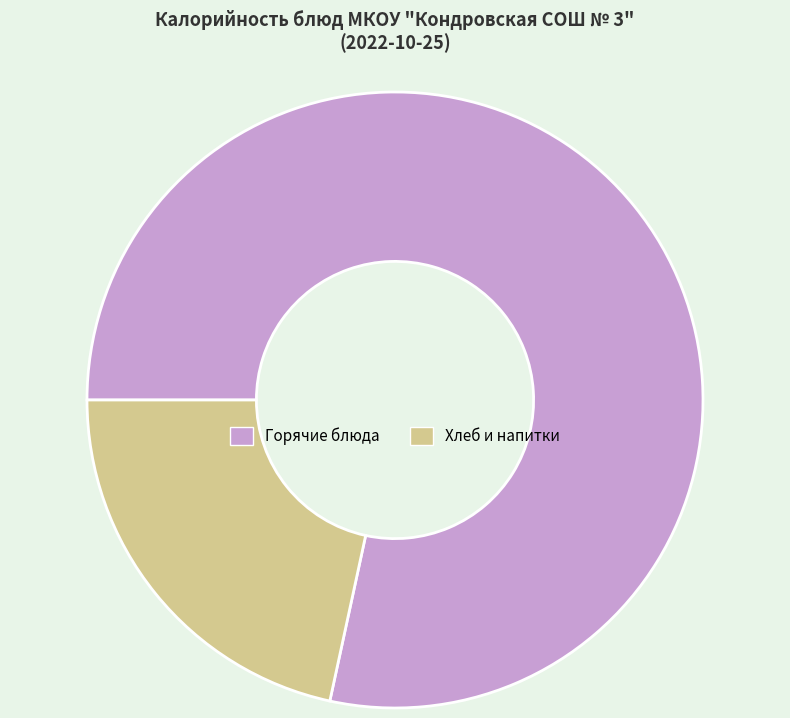

Which category accounts for the majority?

Горячие блюда